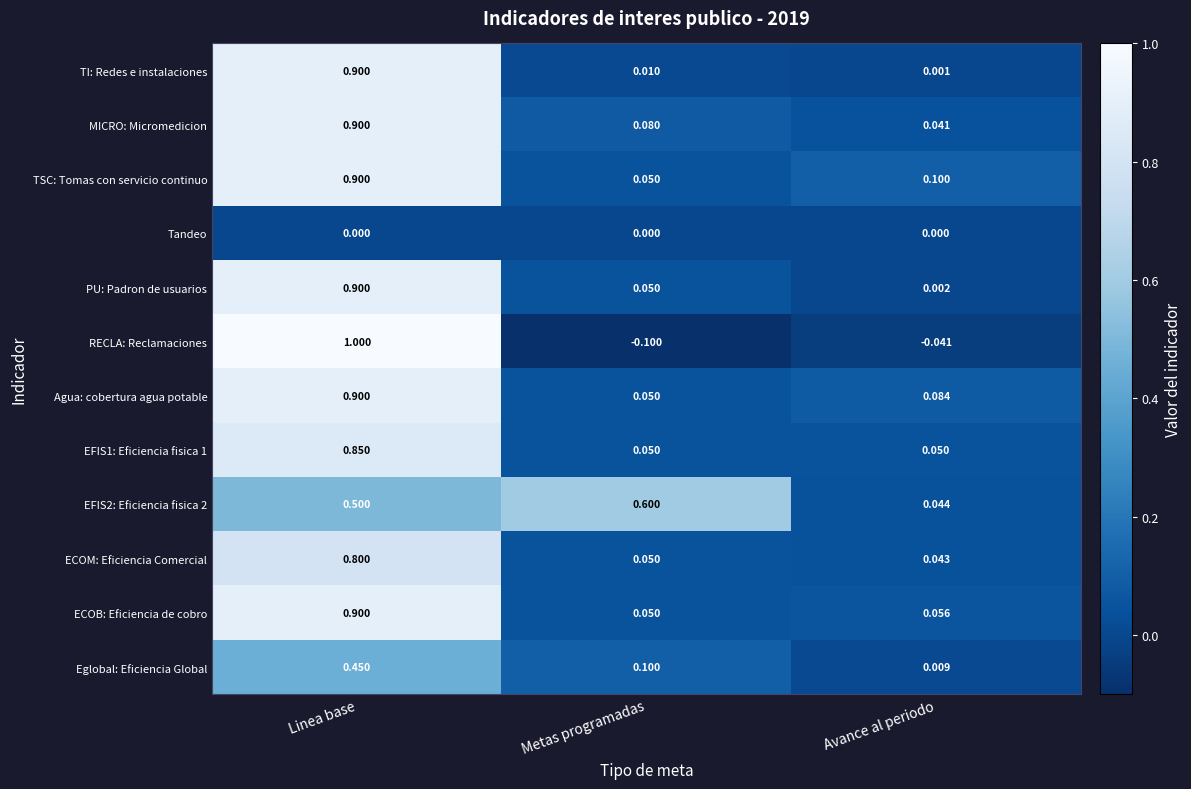

Is the value of Agua: cobertura agua potable at Linea base greater than the value of ECOM: Eficiencia Comercial at Avance al periodo?

Yes